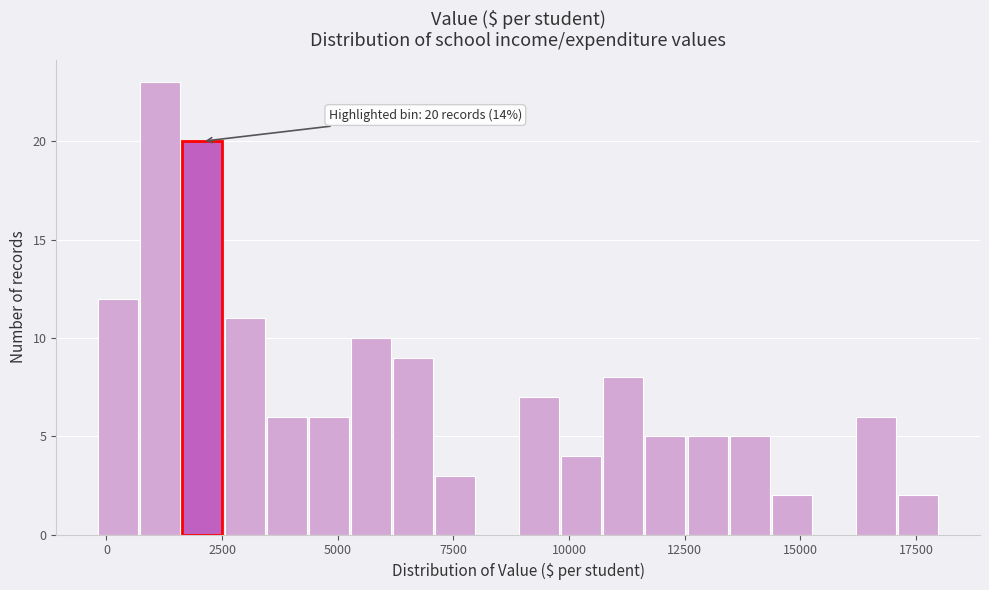

Read against the x-axis, roughly where is the centre of the tallest bar?

1000